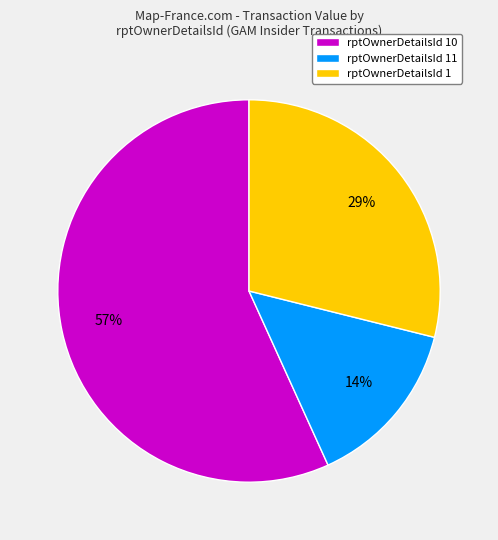

Is the sum of rptOwnerDetailsId 10 and rptOwnerDetailsId 1 greater than half?

Yes